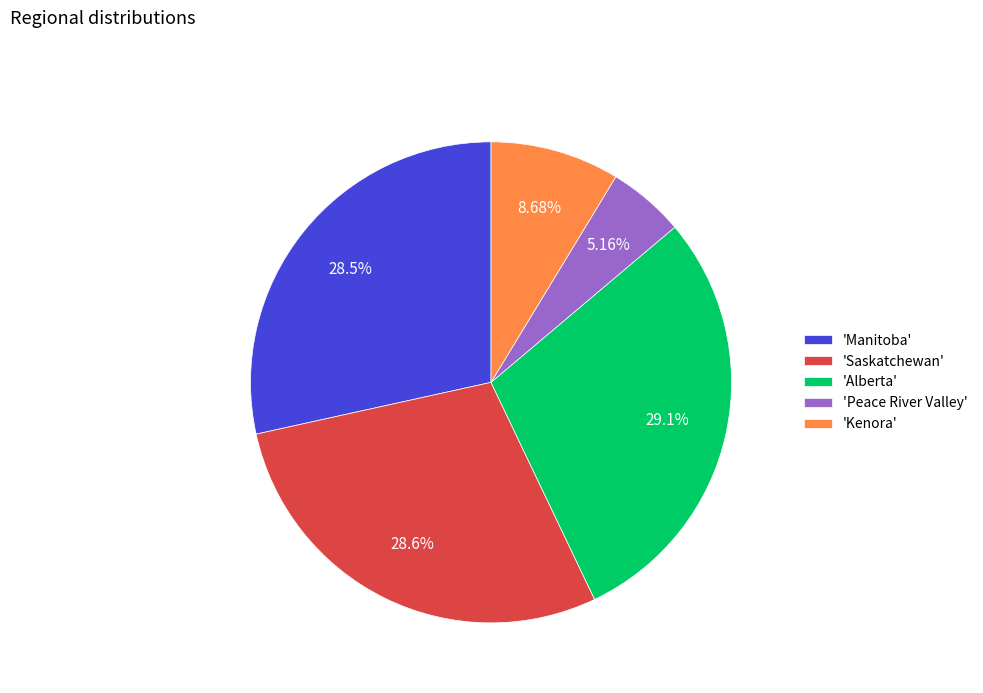

How many slices are in this pie chart?

5